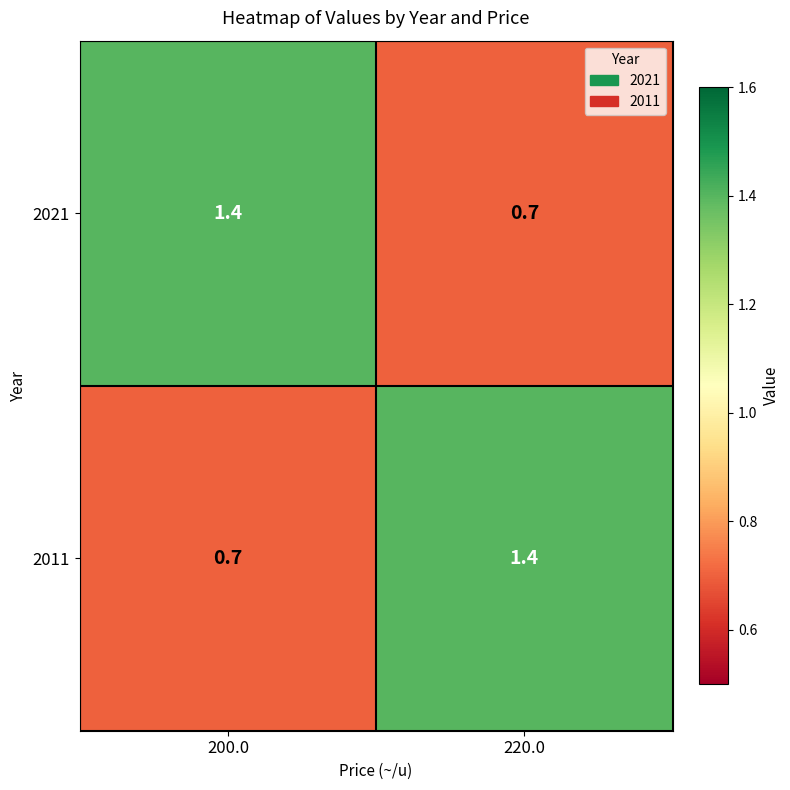

Reading left to right, list all the values displayed in this chart.

2021: 1.4	0.7
2011: 0.7	1.4